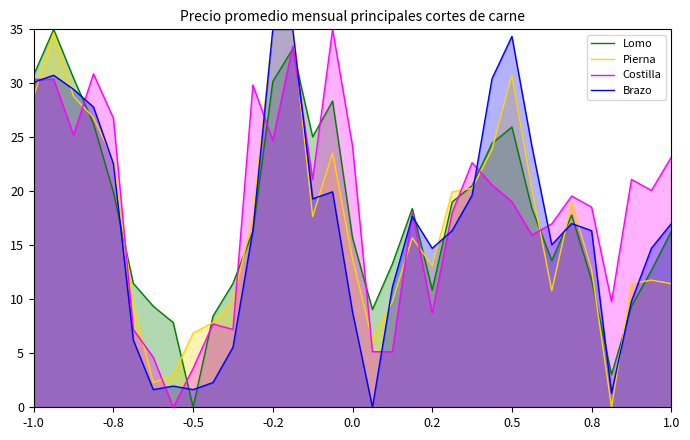

What are all the series names shown in the legend?

Lomo, Pierna, Costilla, Brazo